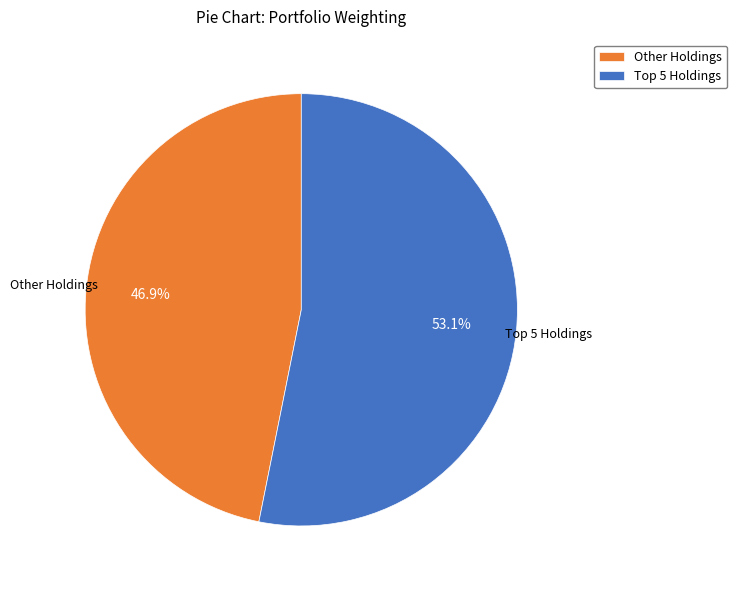

Rank the categories by value from lowest to highest.

Other Holdings, Top 5 Holdings